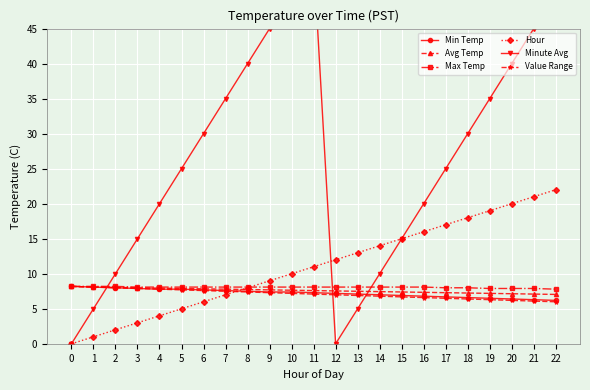

What is the difference between the second highest and second lowest values in the Max Temp series?

0.3